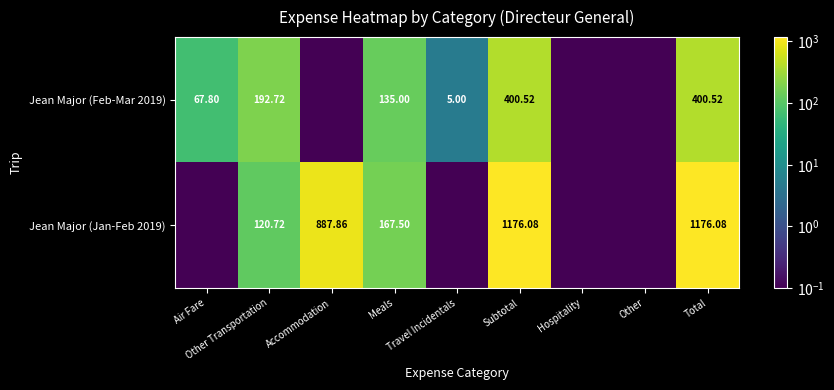

What is the difference between the highest and lowest values at Travel Incidentals?

4.9